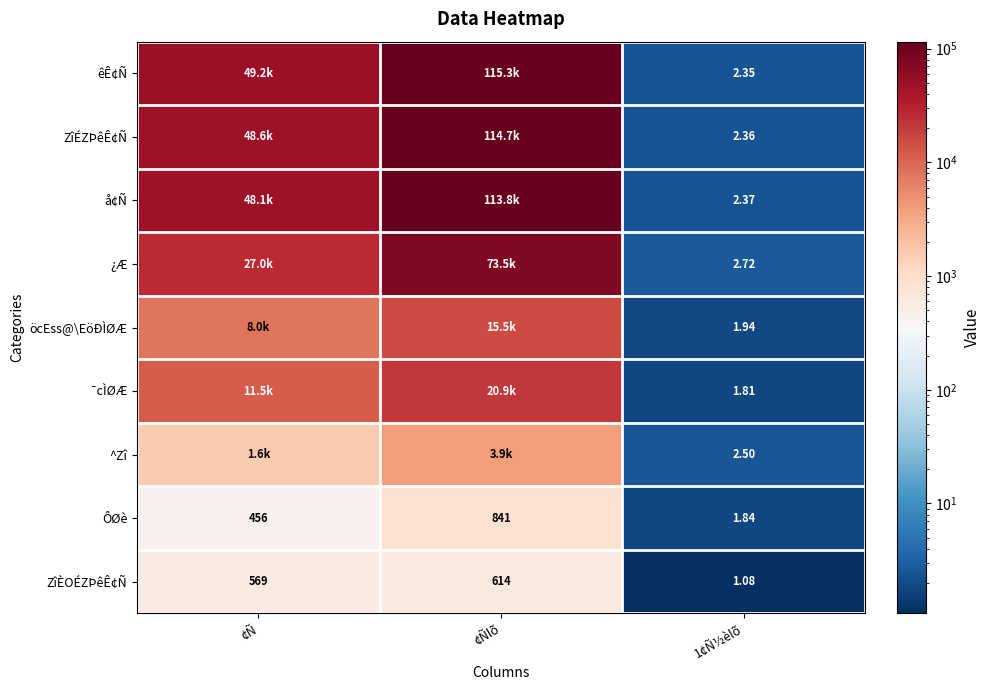

Is the value of ¯cÌØÆ at 1¢Ñ½èlõ greater than the value of ZîÉZÞêÊ¢Ñ at 1¢Ñ½èlõ?

No